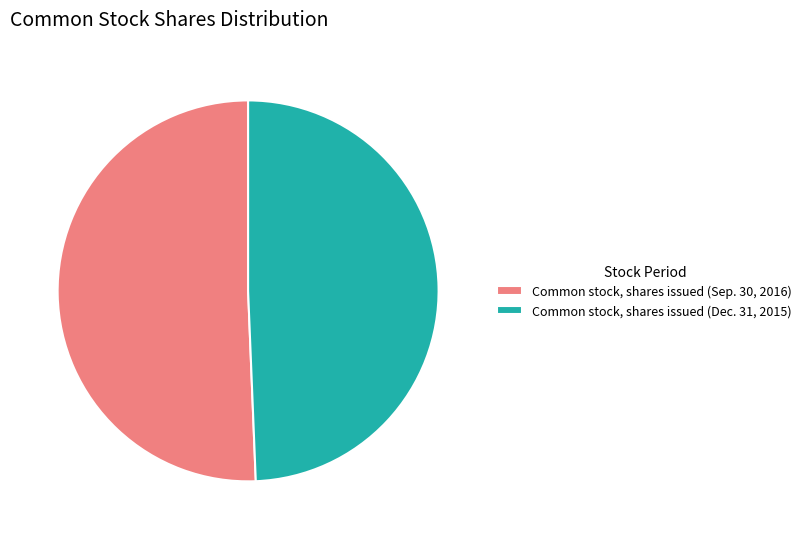

Is Common stock, shares issued (Dec. 31, 2015) the majority of the pie?

No